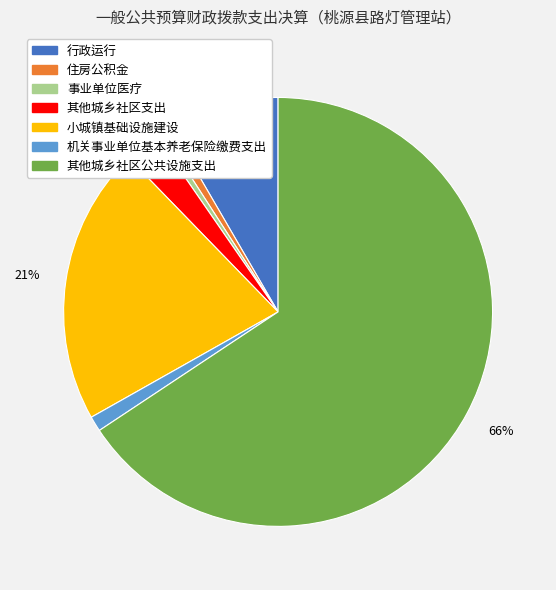

Is it true that 住房公积金 is 6% of the pie?

False